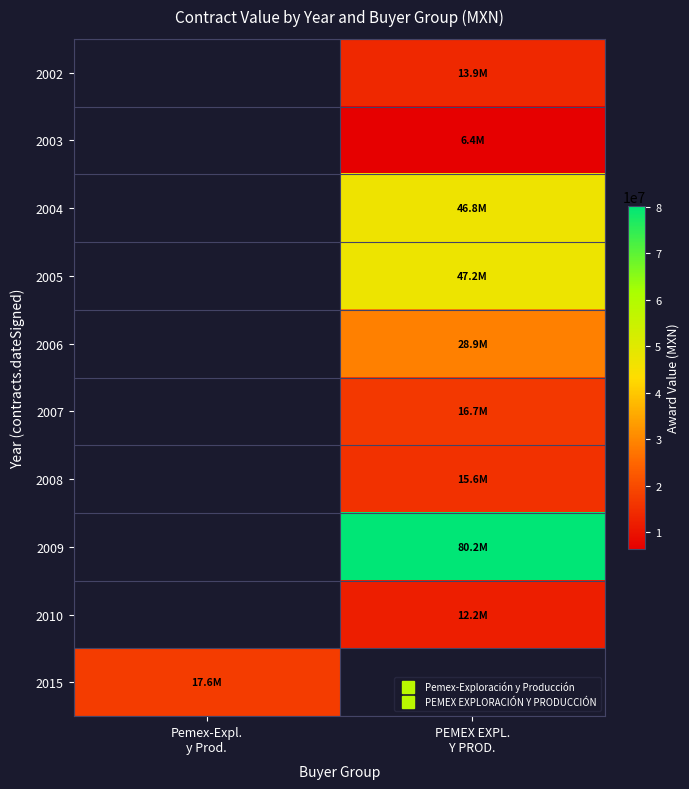

Where does the 2009 series first go above 80216584?

PEMEX EXPL. Y PROD.